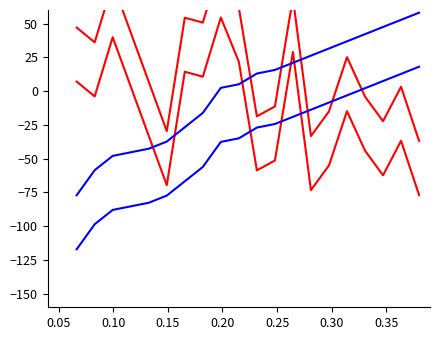

True or false: 序号 line2 and 序号 line1 intersect in this chart.

False